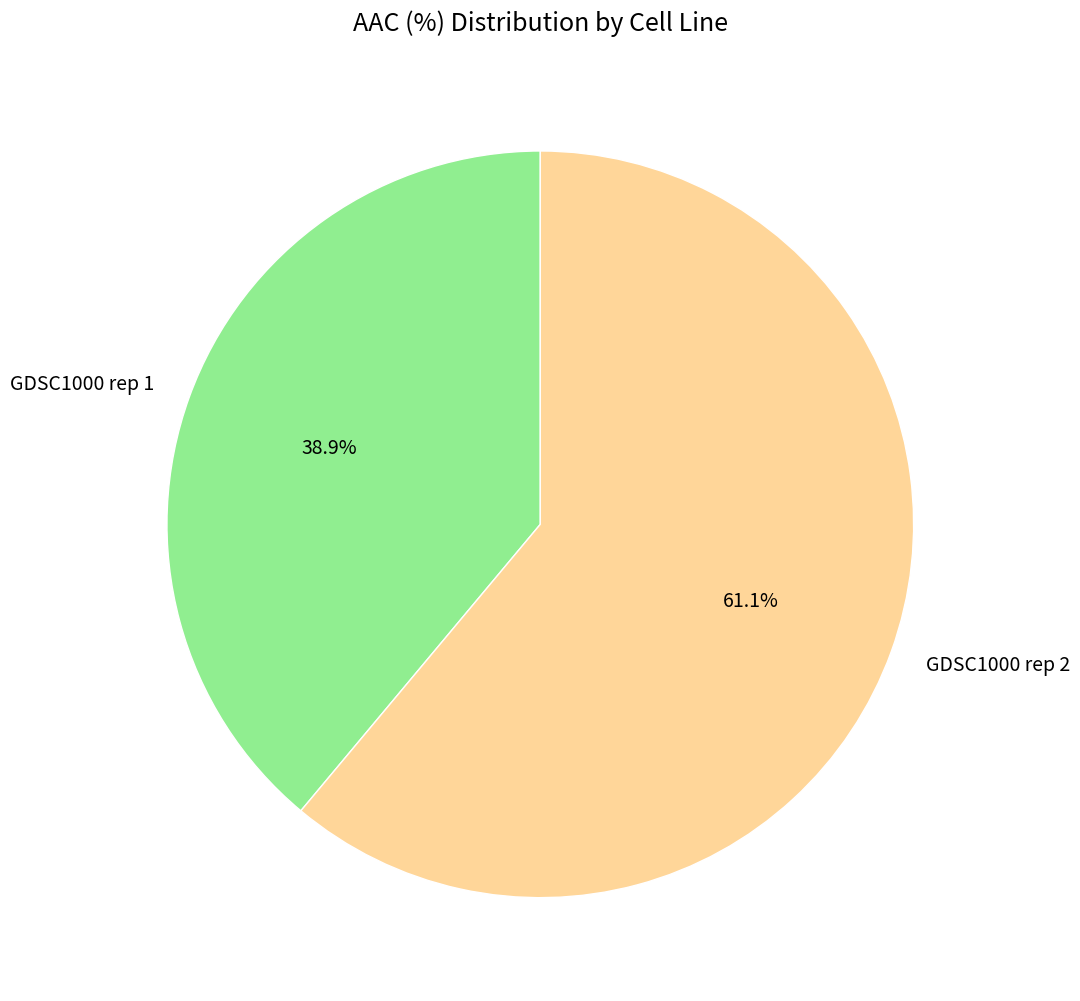

How many segments does this pie chart have?

2